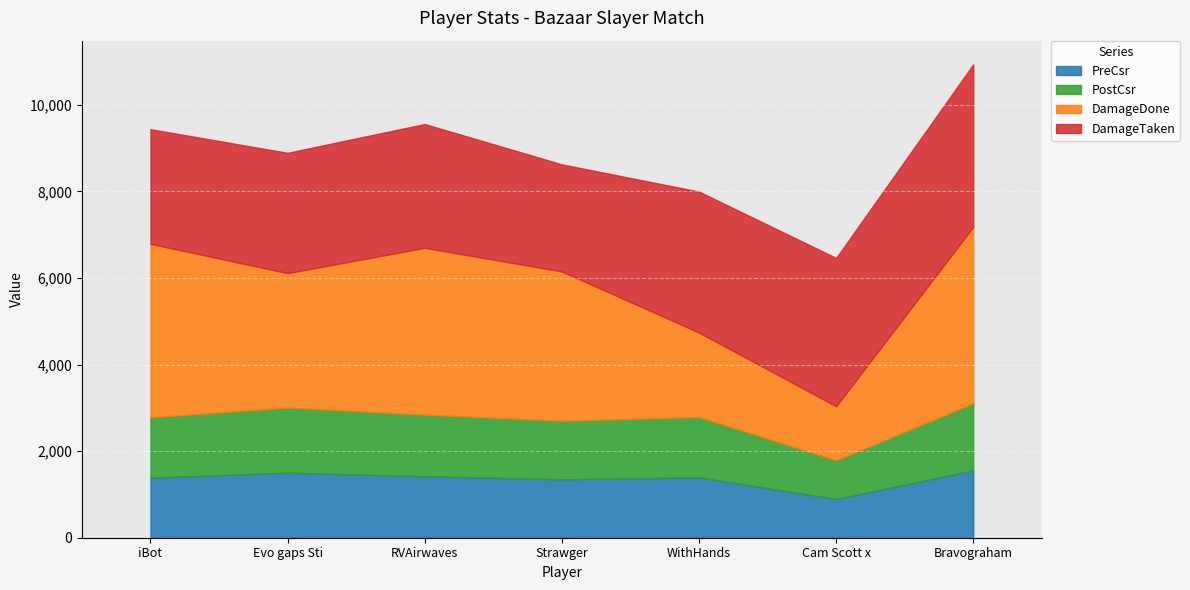

Which category has the lowest value in the PreCsr series?

Cam Scott x